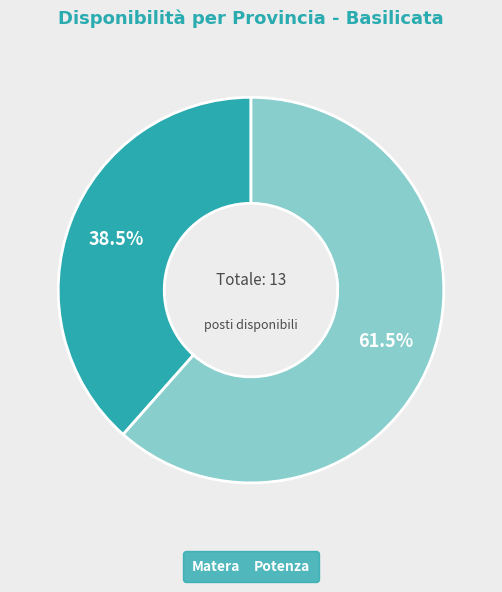

The Potenza slice represents 73% of the pie. True or false?

False